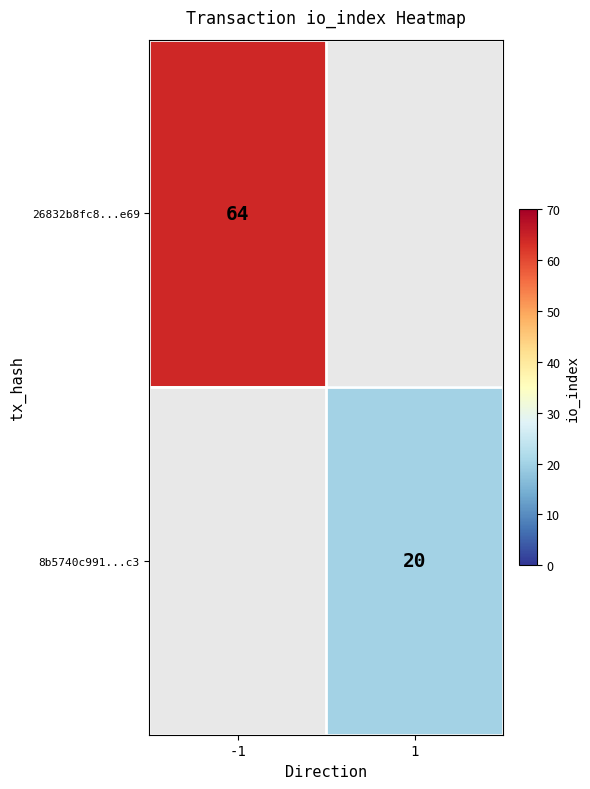

The 26832b8fc8...e69 series shows 64 at -1. True or false?

True